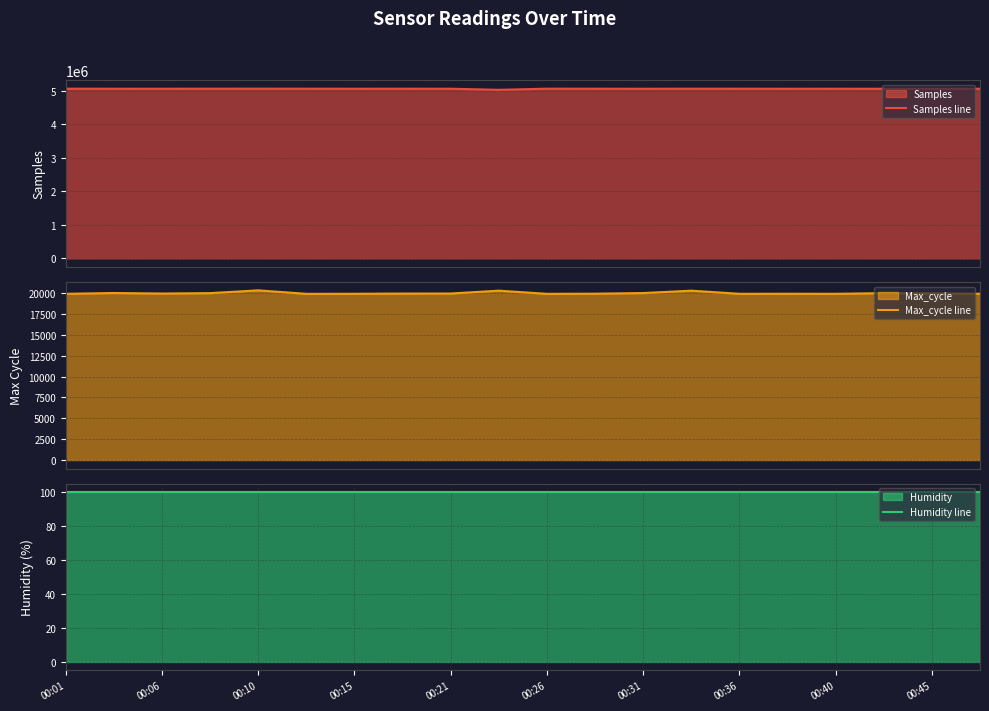

True or false: Humidity line has more than 1 interior local peaks.

False